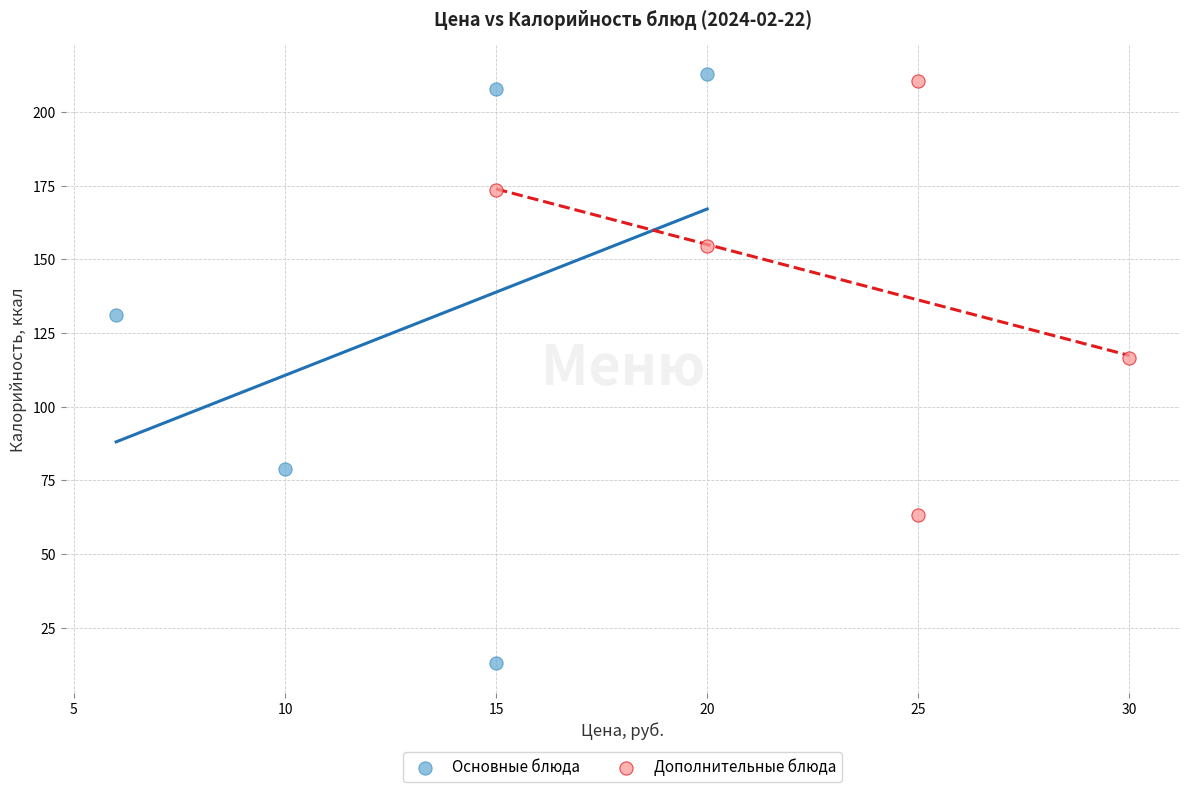

Which series has the largest Y range (max minus min)?

Основные блюда